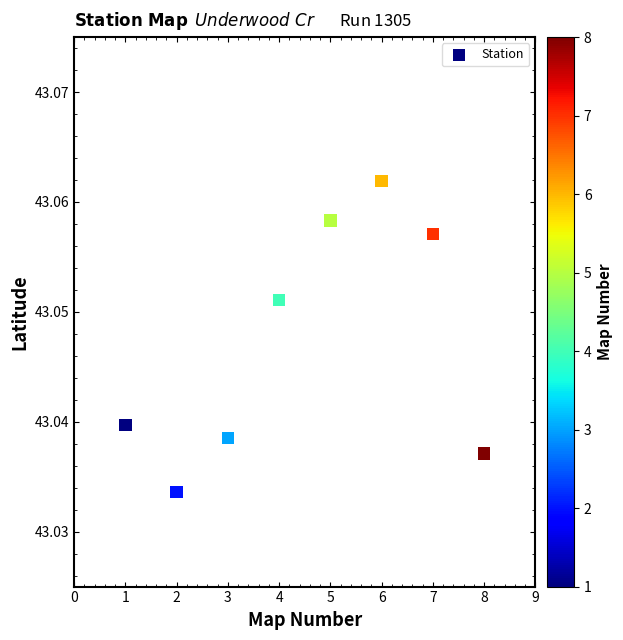

What is the average X value?

4.5